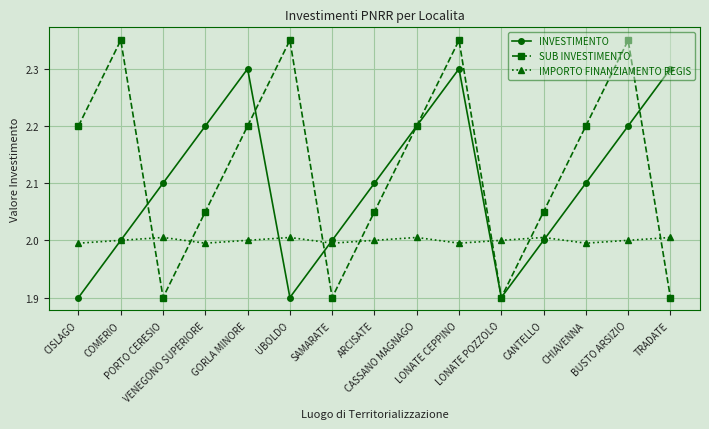

Which series has the widest spread of values?

SUB INVESTIMENTO